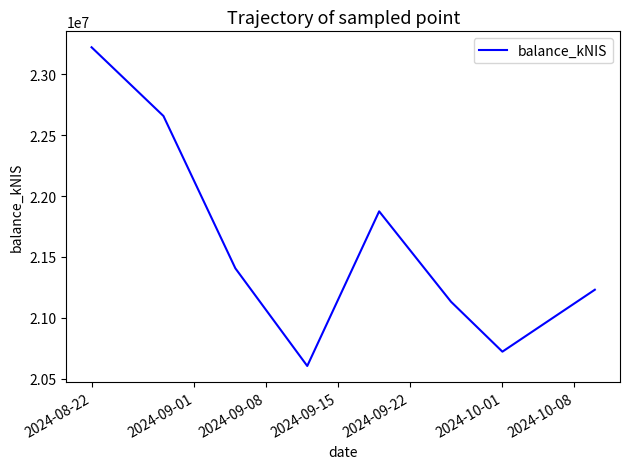

How many interior local valleys (lower than both neighbors) does the data have?

2